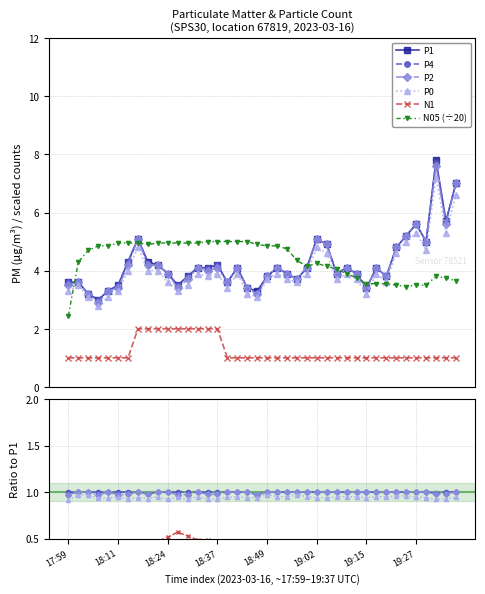

Between 18:24 and 10, which series saw the biggest shift?

P1